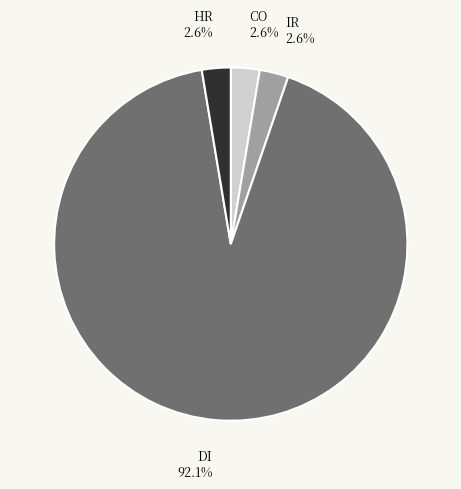

What percentage is the IR slice, to the nearest percent?

3%